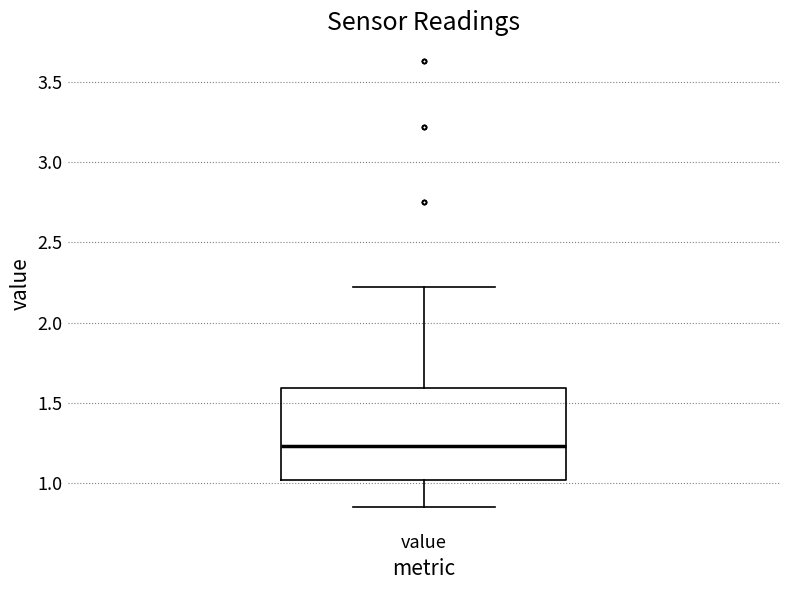

Transcribe this box plot: give where the median line is, the range the box spans, and where the two whiskers end, as read against the y-axis. The values are not printed on the chart, so give them approximately, as read against the axis.

median 1.25, box 1.00 to 1.60, whiskers 0.85 to 2.20